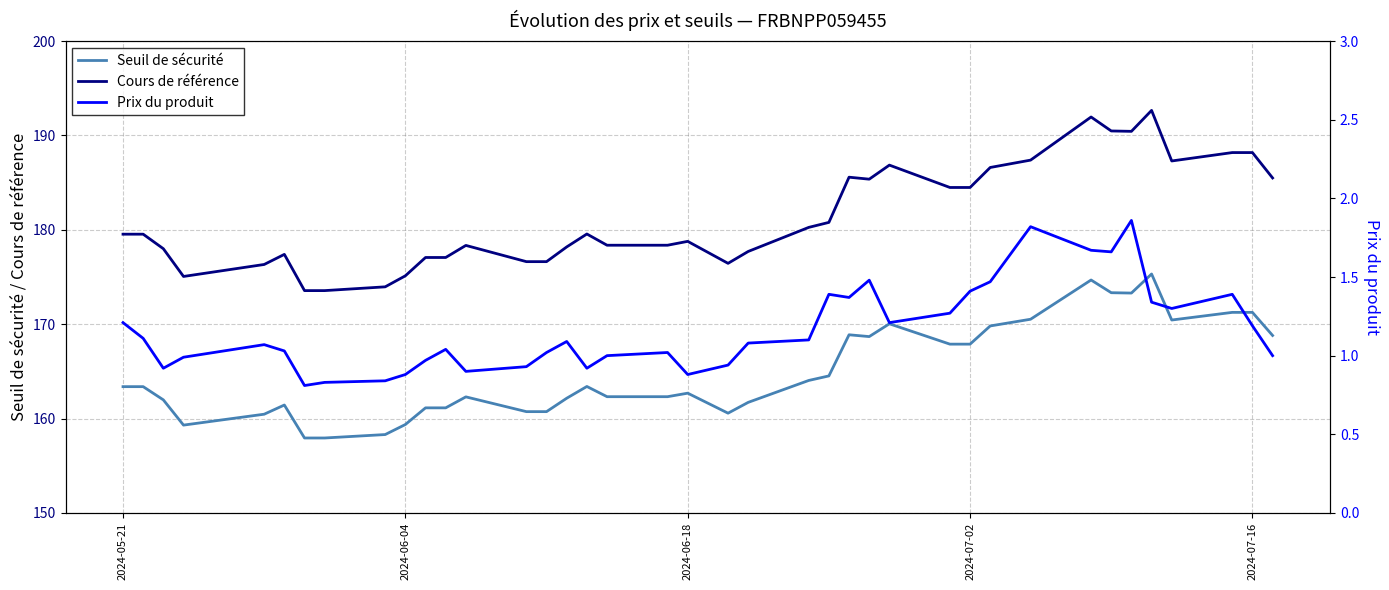

True or false: Seuil de sécurité and Cours de référence intersect in this chart.

False